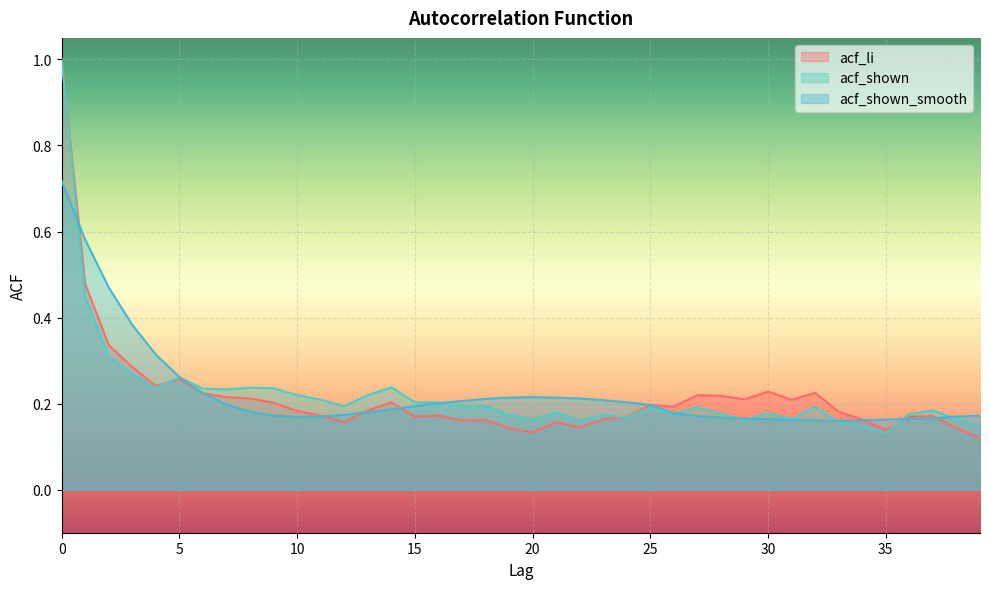

Rank the series by their average value, from highest to lowest.

acf_shown_smooth, acf_shown, acf_li